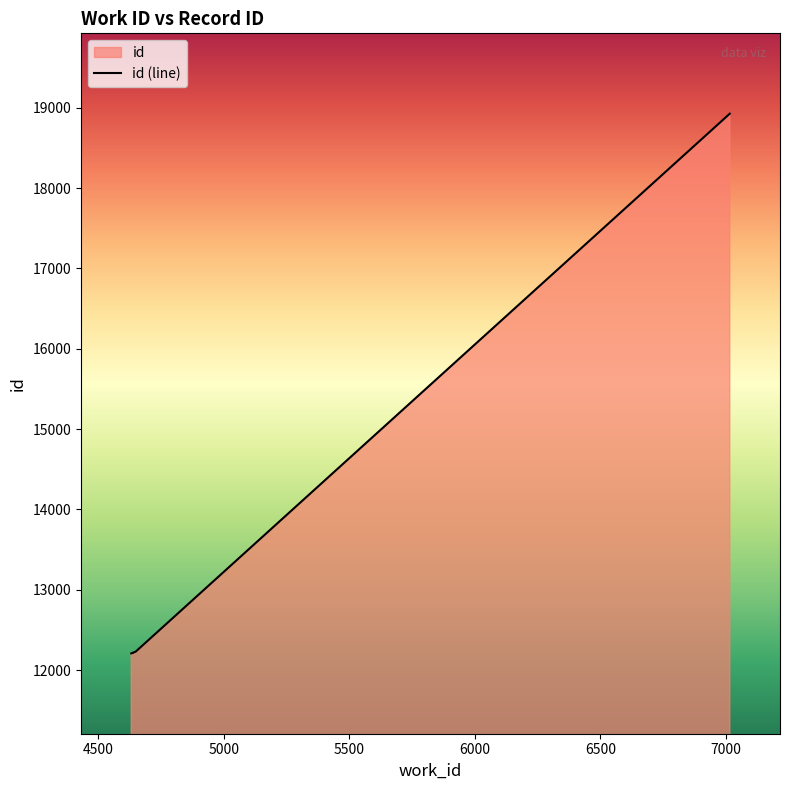

True or false: the data has more than 0 interior local peaks.

False